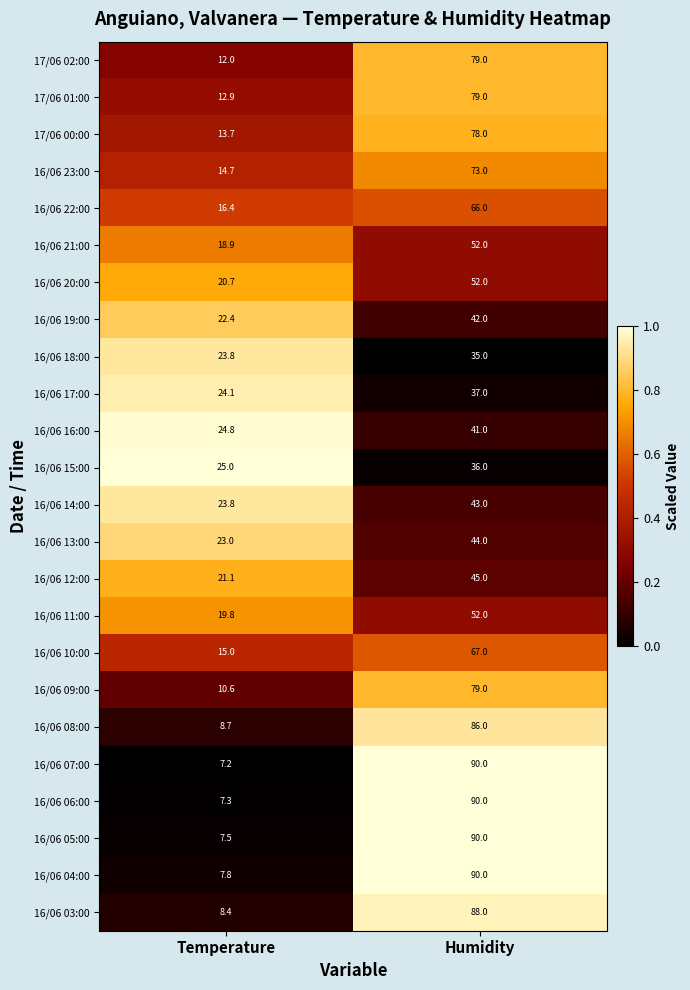

True or false: 16/06 16:00 has a value of 65.9 at Humidity.

False